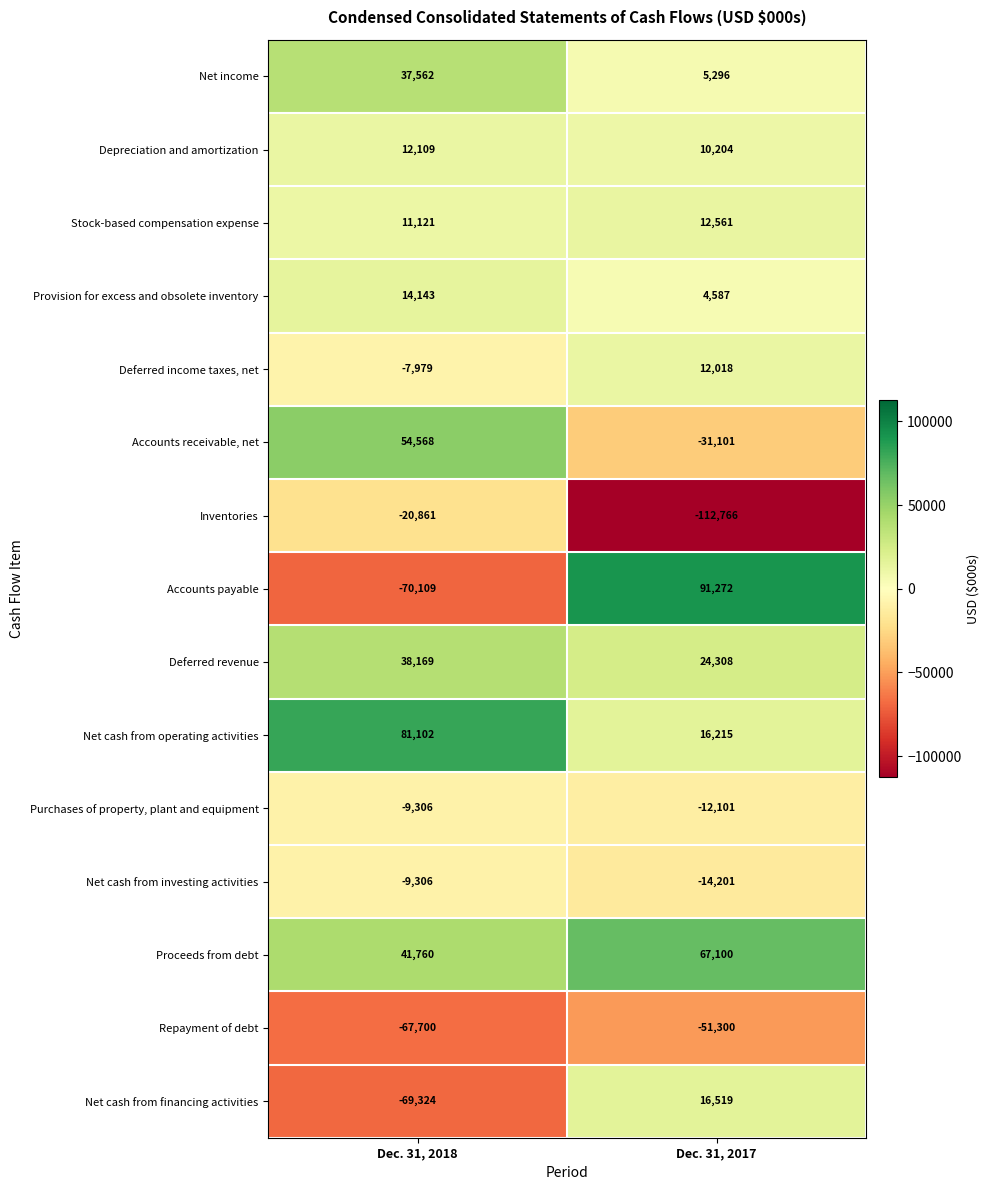

What is the smallest value displayed?

-112766